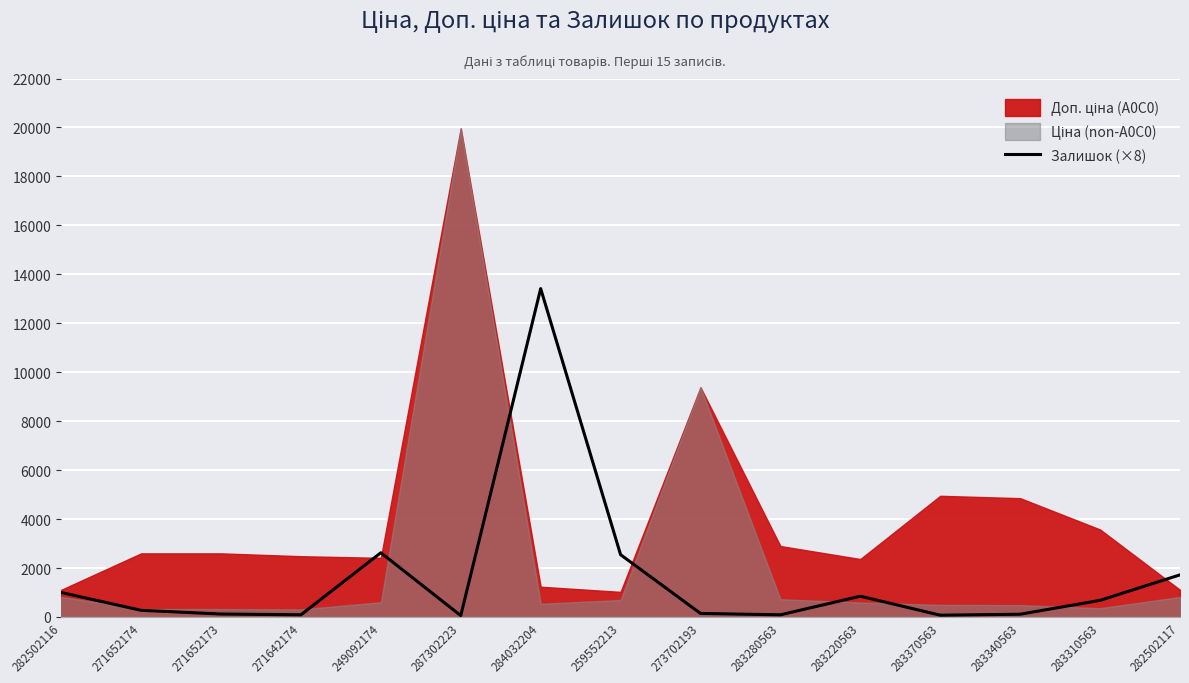

What position from the left is 282502116?

1